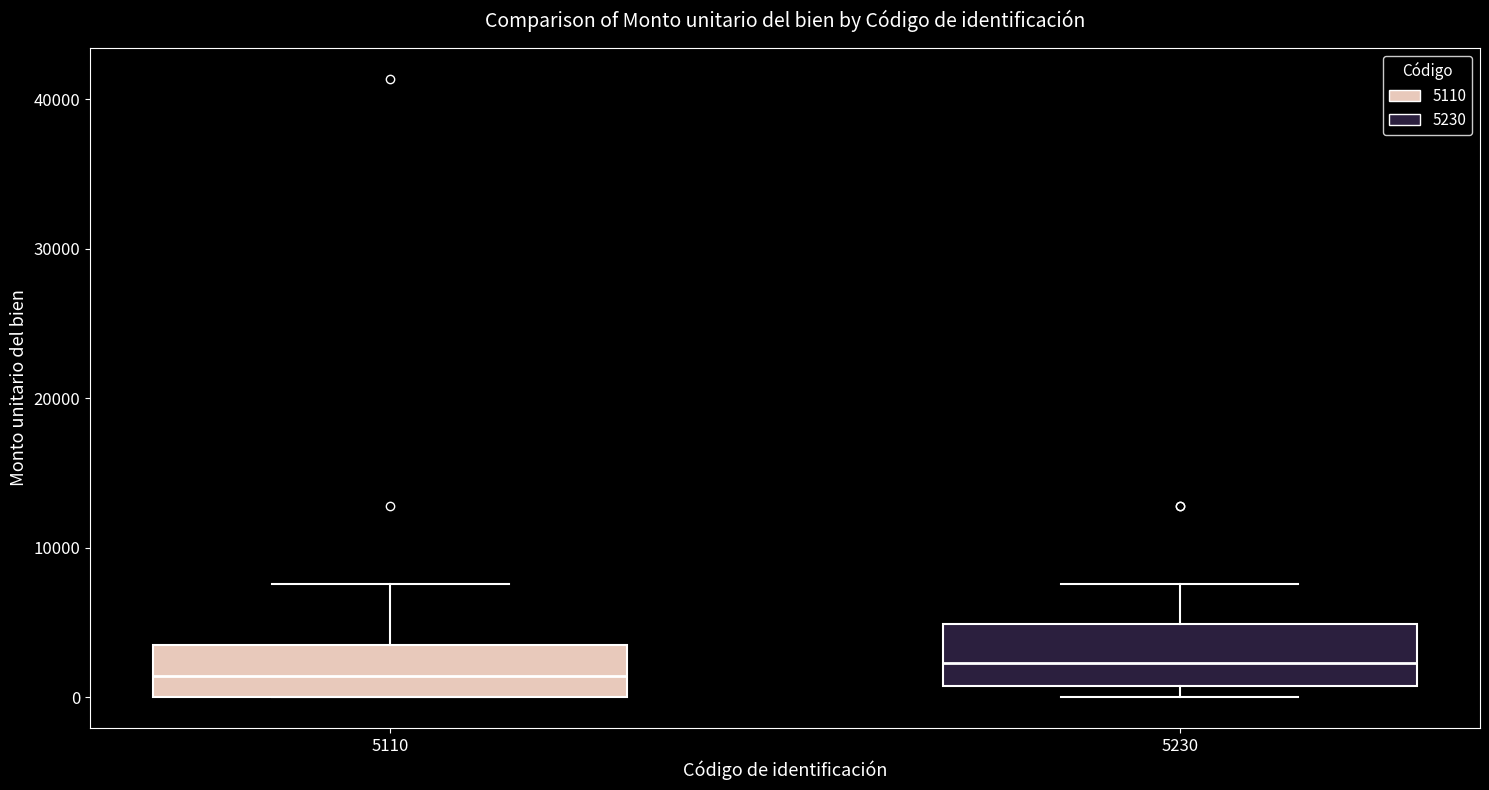

Reading left to right, read every box against the y-axis: the position of its median line, the range the box covers, and the ends of its whiskers. The values are not printed on the chart, so give them approximately, as read against the axis.

5110: median 1000, box 0 to 3000, whiskers 0 to 8000
5230: median 2000, box 1000 to 5000, whiskers 0 to 8000